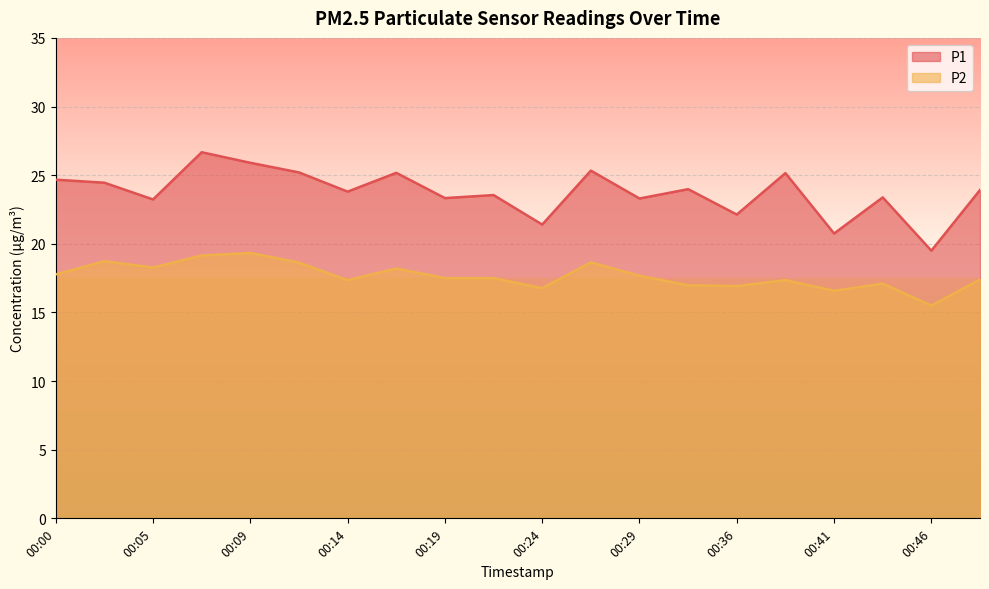

What are all the series names shown in the legend?

P1, P2